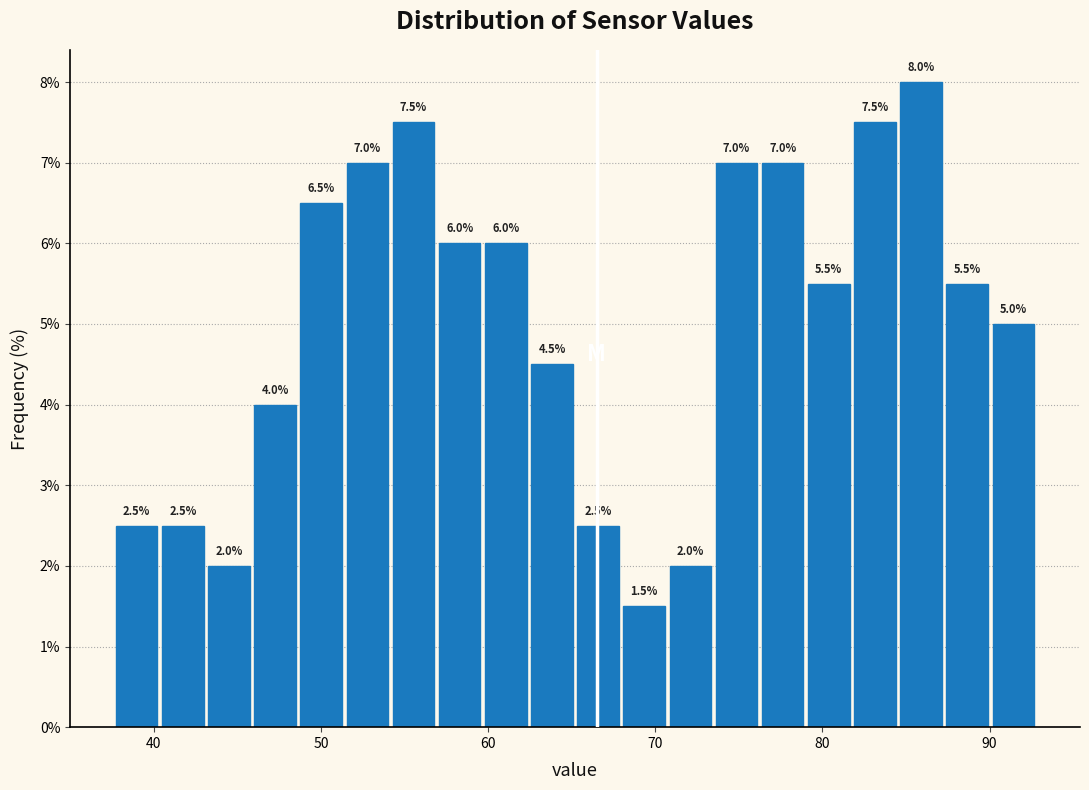

Around what value on the x-axis is the tallest bar? Give the approximate position of its centre, as read against the axis.

86